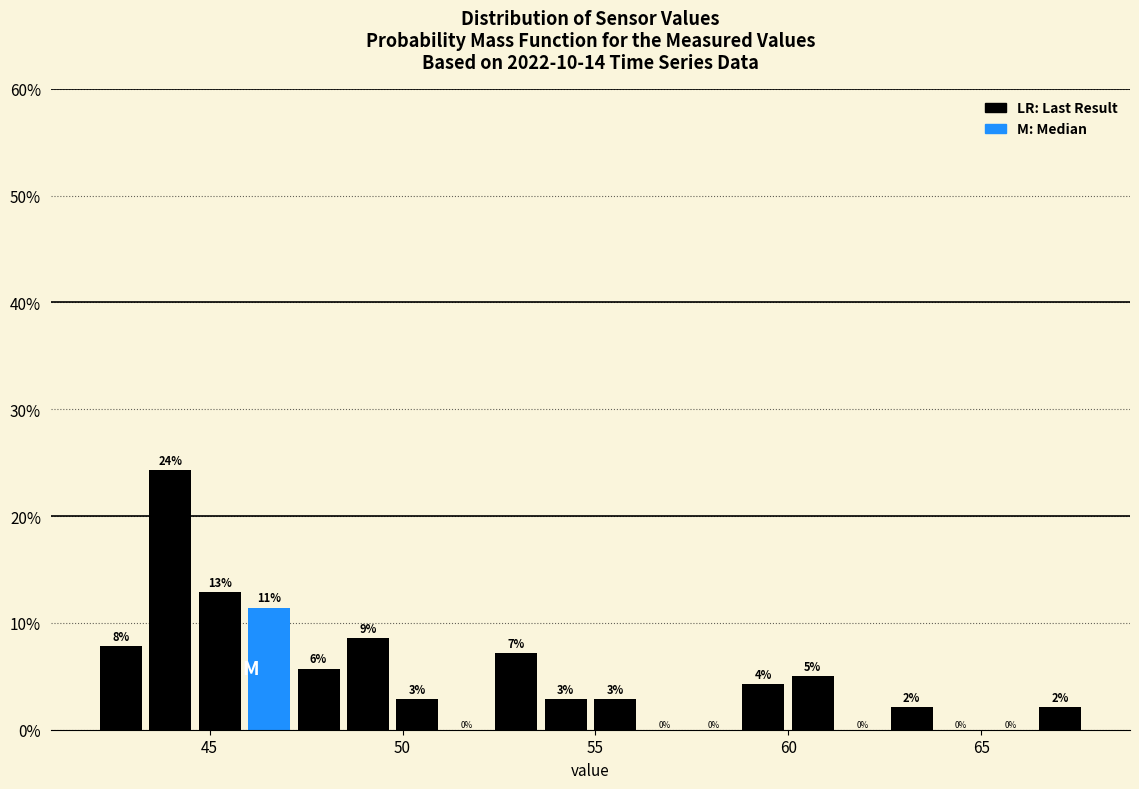

Read against the x-axis, roughly where is the centre of the tallest bar?

44.0